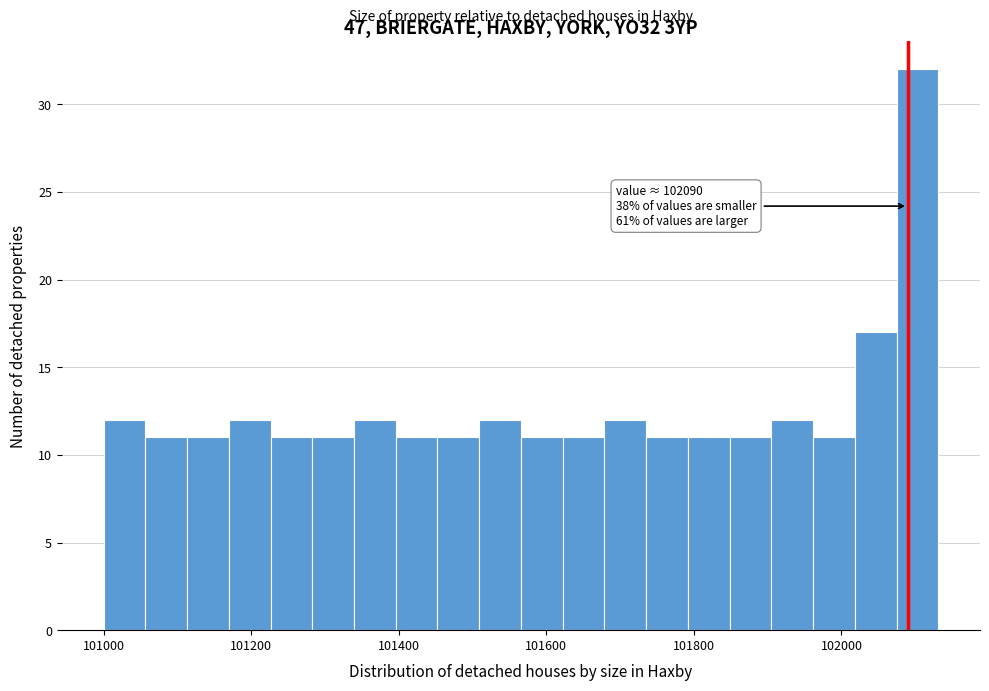

Read against the x-axis, roughly where is the centre of the tallest bar?

102100